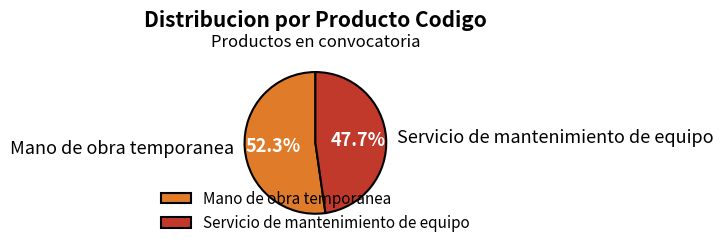

To the nearest percent, what percentage of the pie is Servicio de mantenimiento de equipo?

48%